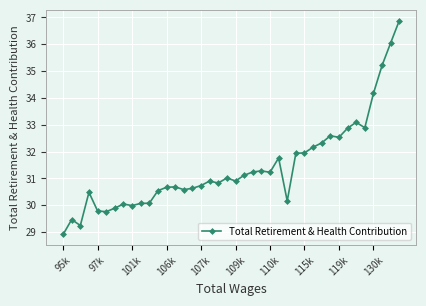

How many lines are shown in the chart?

1